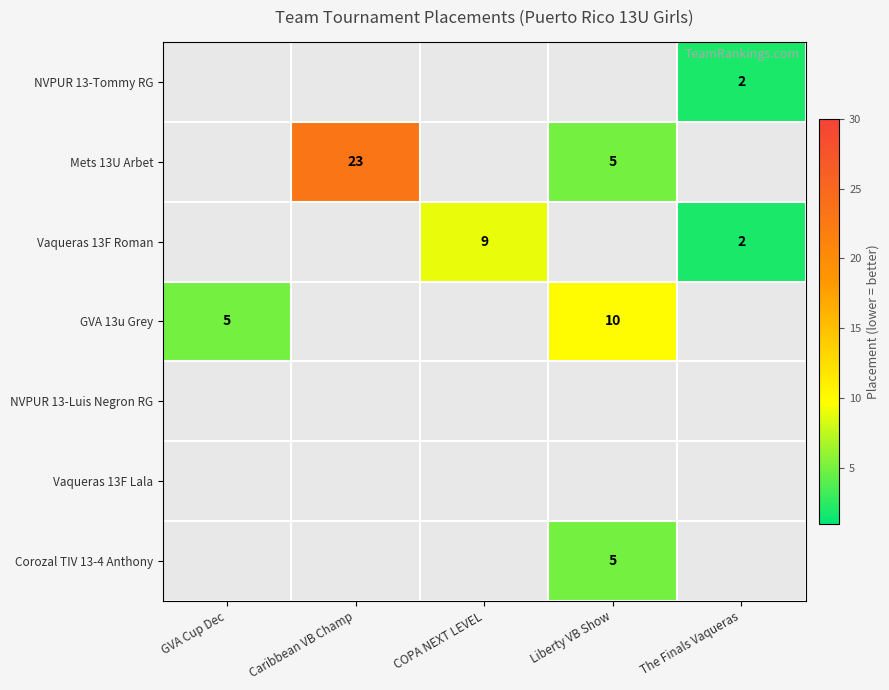

Which category has the lowest value across all series?

The Finals Vaqueras